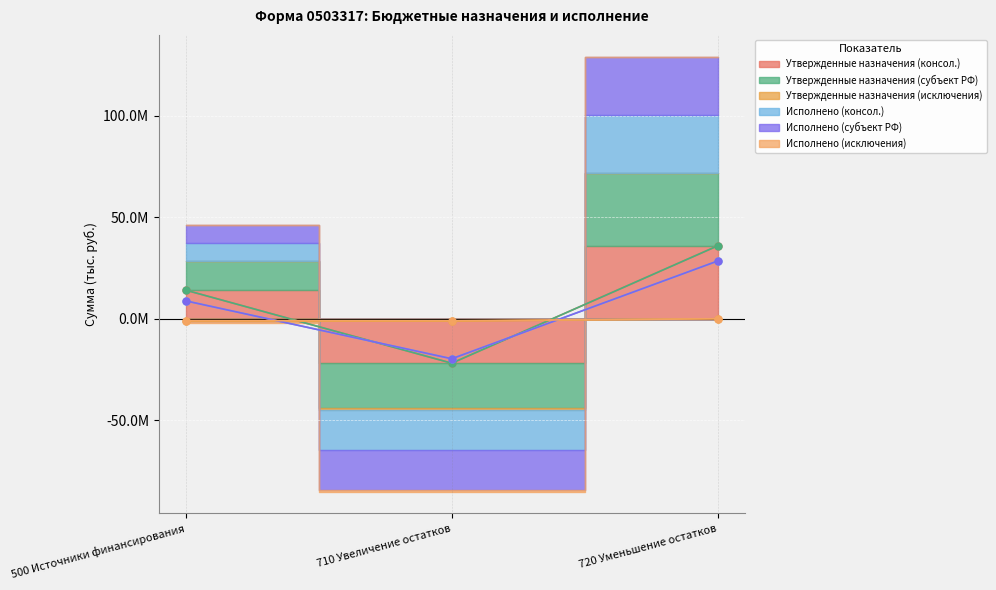

The Утвержденные назначения (консол.) series shows 49257467.5 at 720 Уменьшение остатков. True or false?

False